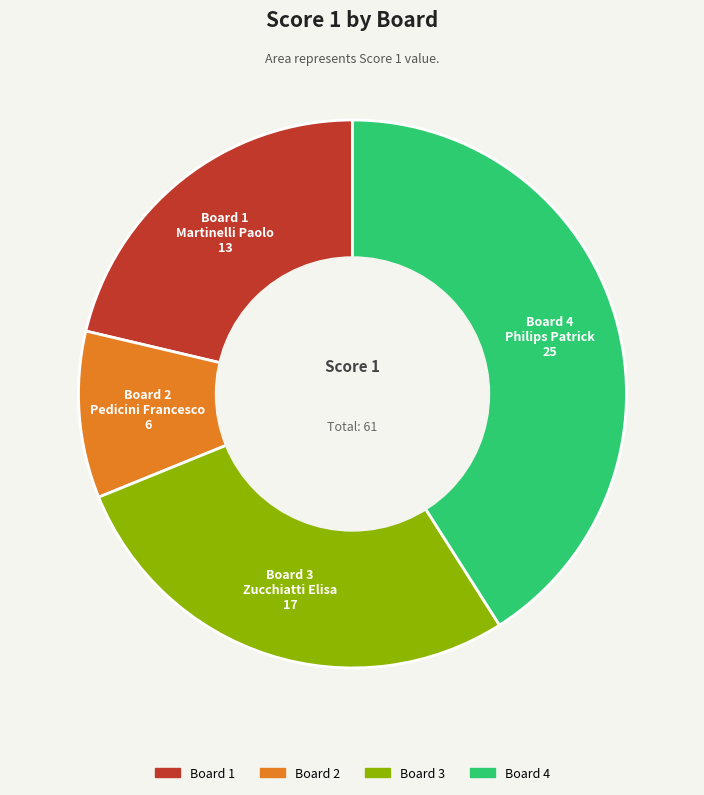

Which has a higher value, Board 2 or Board 4?

Board 4